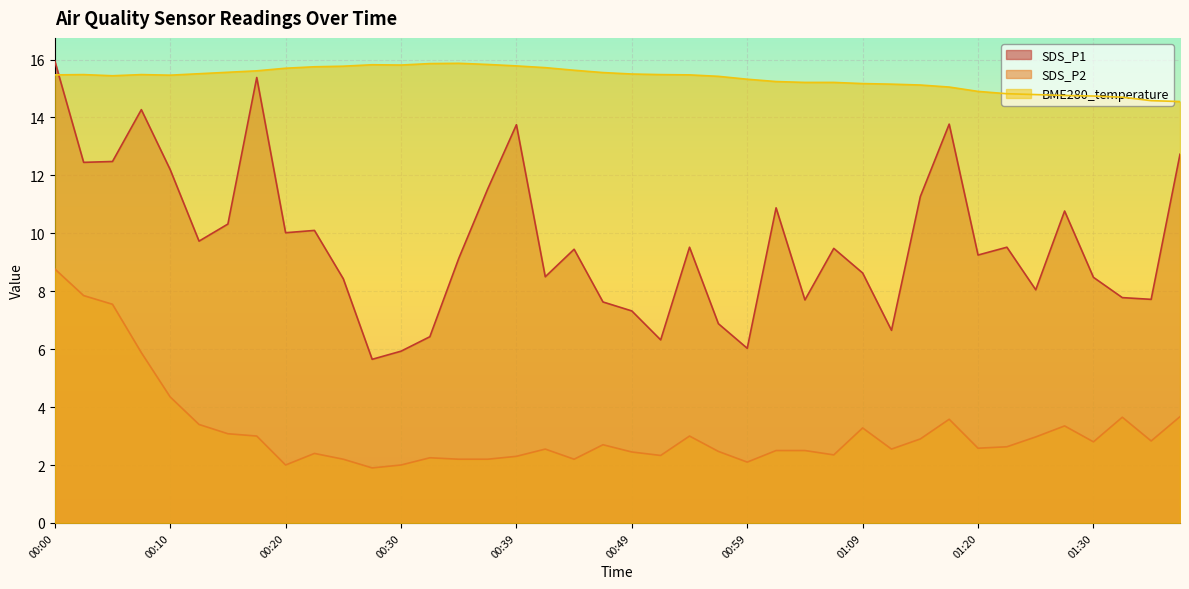

What is the difference between the second highest and minimum values in the BME280_temperature series?

1.3